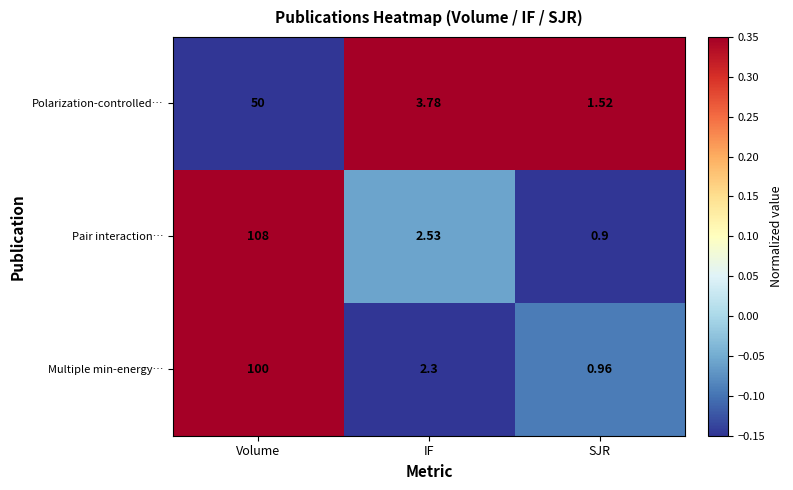

Which series has the largest total across all categories?

Pair interaction…